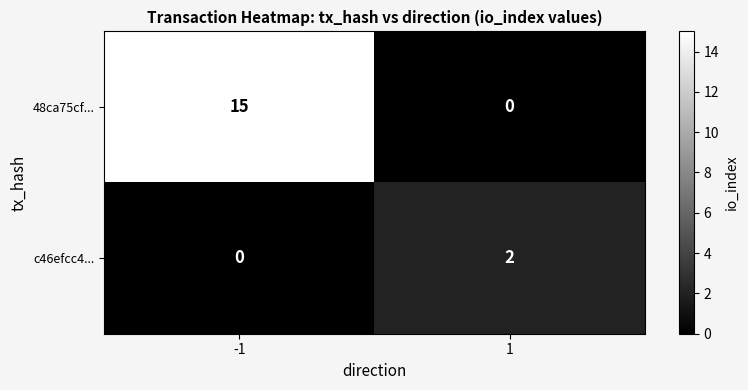

At how many categories does at least one series exceed 14?

1